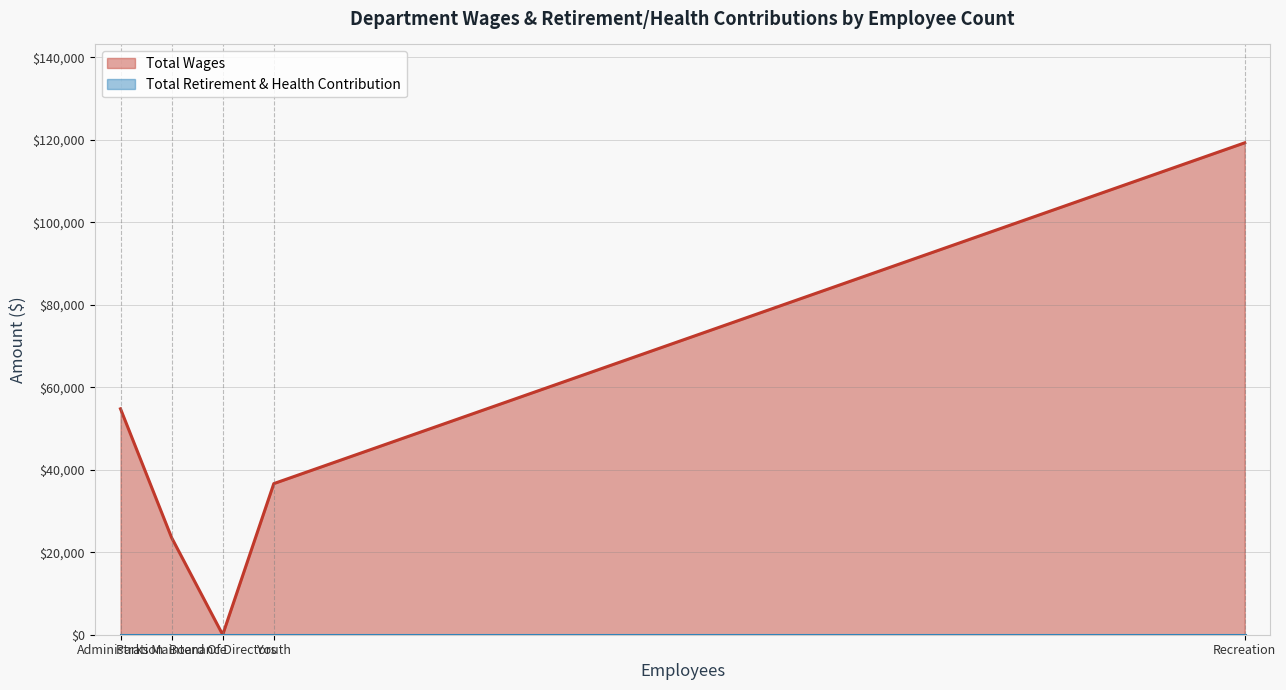

List the series in order of their overall mean, highest first.

Total Wages, Total Retirement & Health Contribution